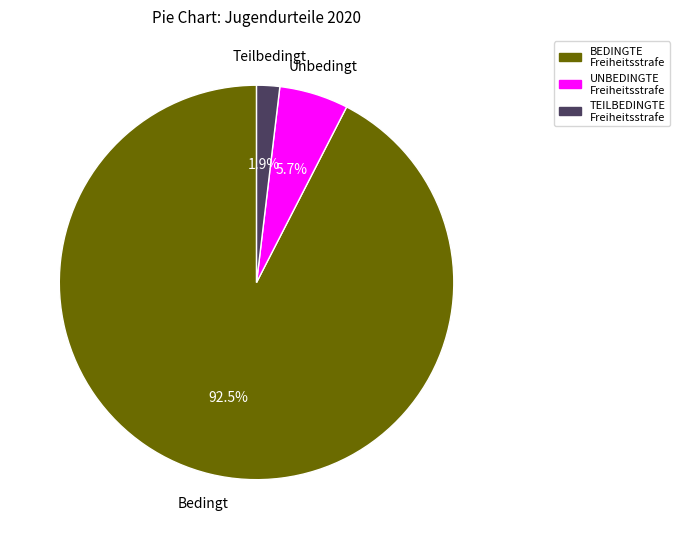

What is the majority slice?

BEDINGTE Freiheitsstrafe